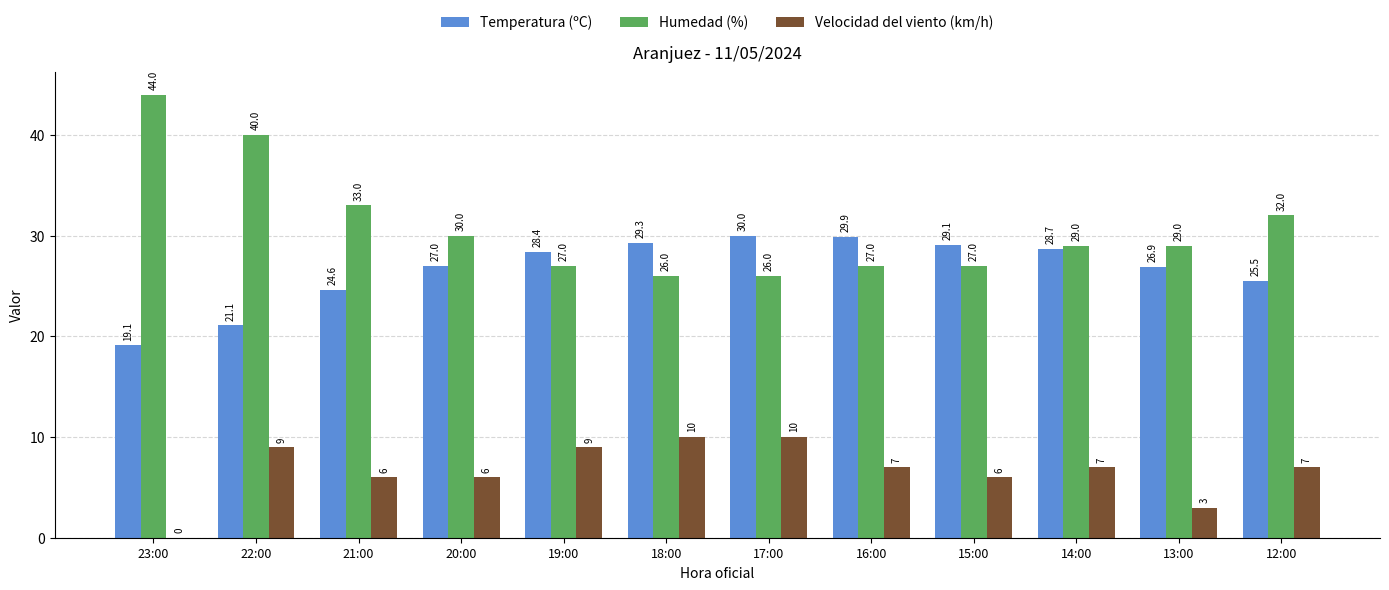

What is the sum of all Temperatura (ºC) values?

319.6